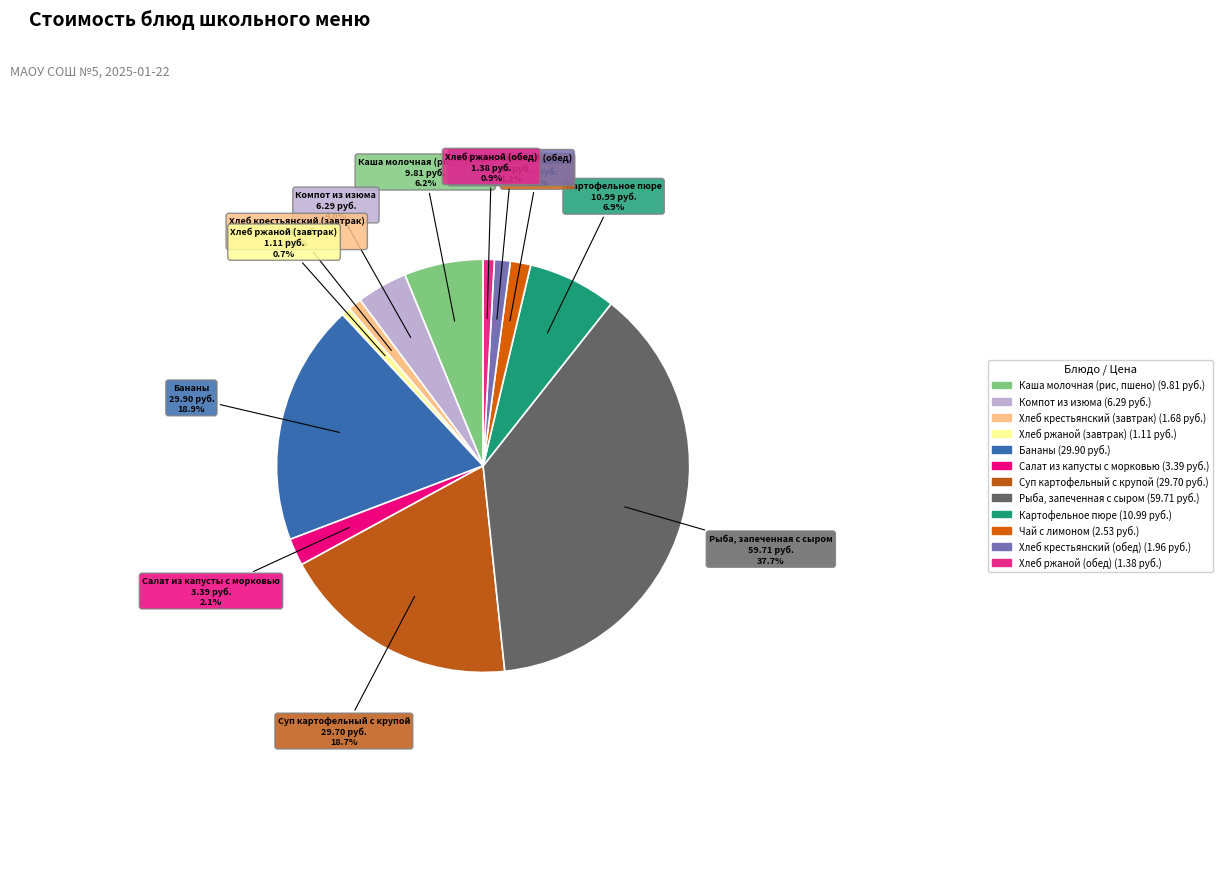

Is it true that Компот из изюма is 4% of the pie?

True